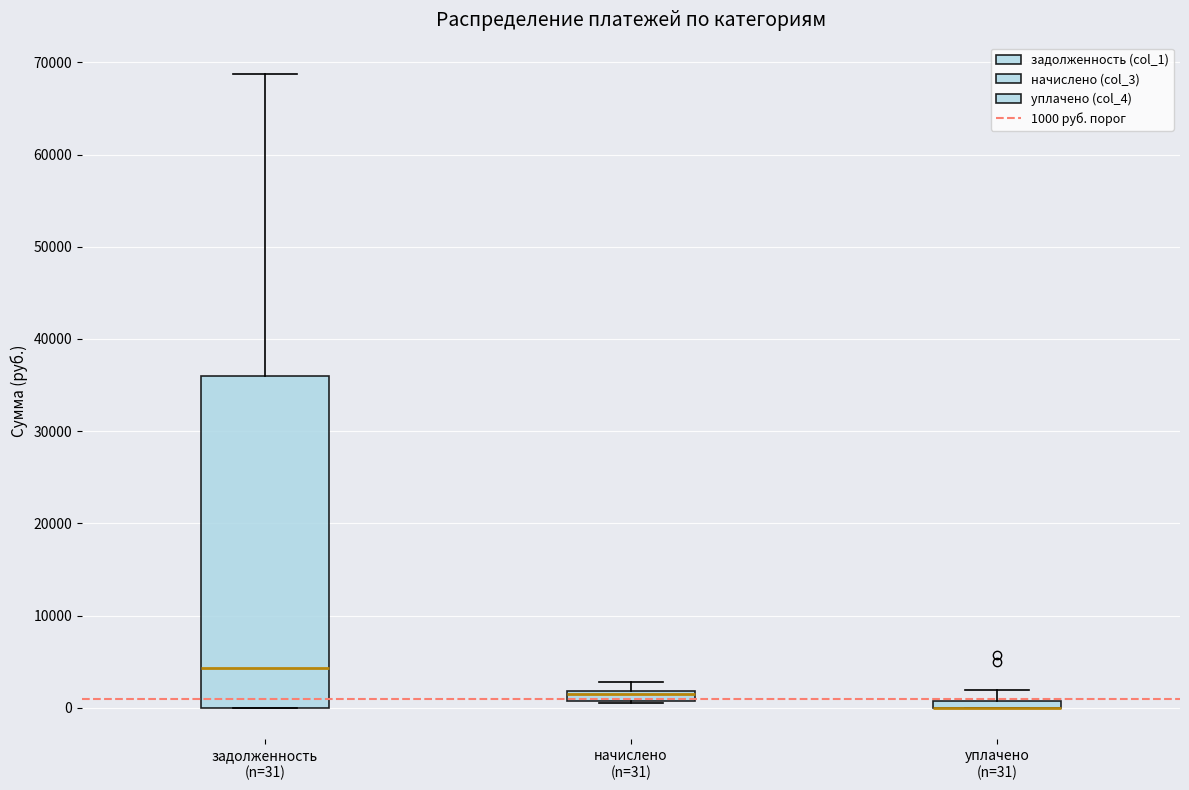

Where is the upper edge of the box for уплачено (n=31) on the y-axis? The values are not printed on the chart, so give them approximately, as read against the axis.

1000